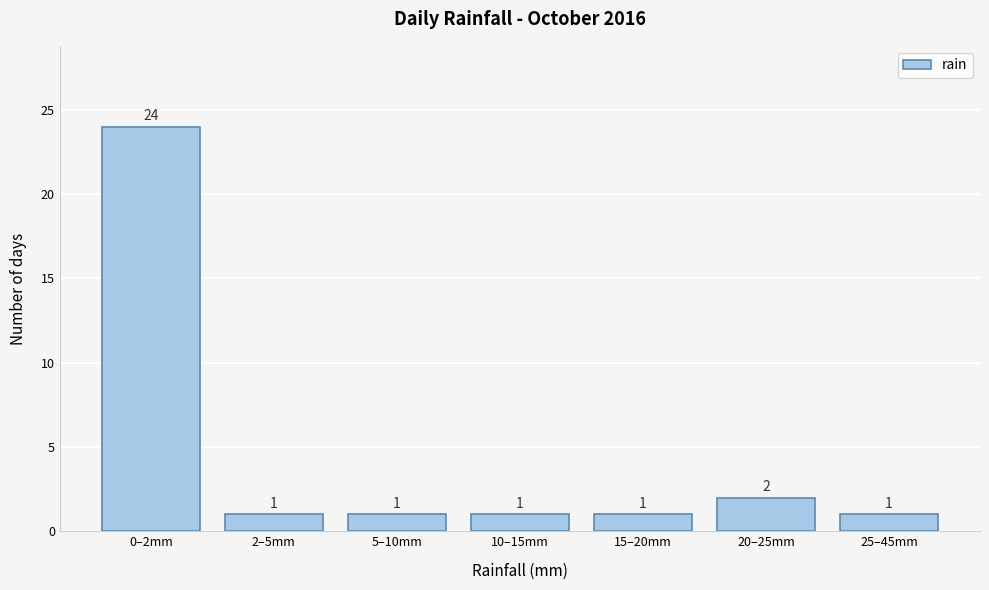

Reading right to left, extract all data points from this chart.

25–45mm=1	20–25mm=2	15–20mm=1	10–15mm=1	5–10mm=1	2–5mm=1	0–2mm=24